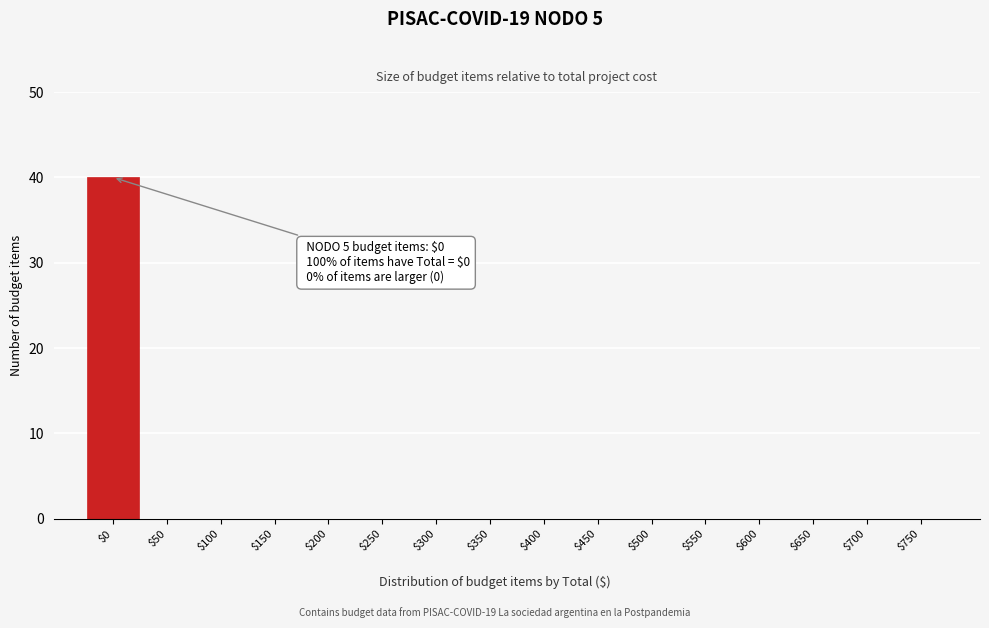

What is the sum of all values?

40